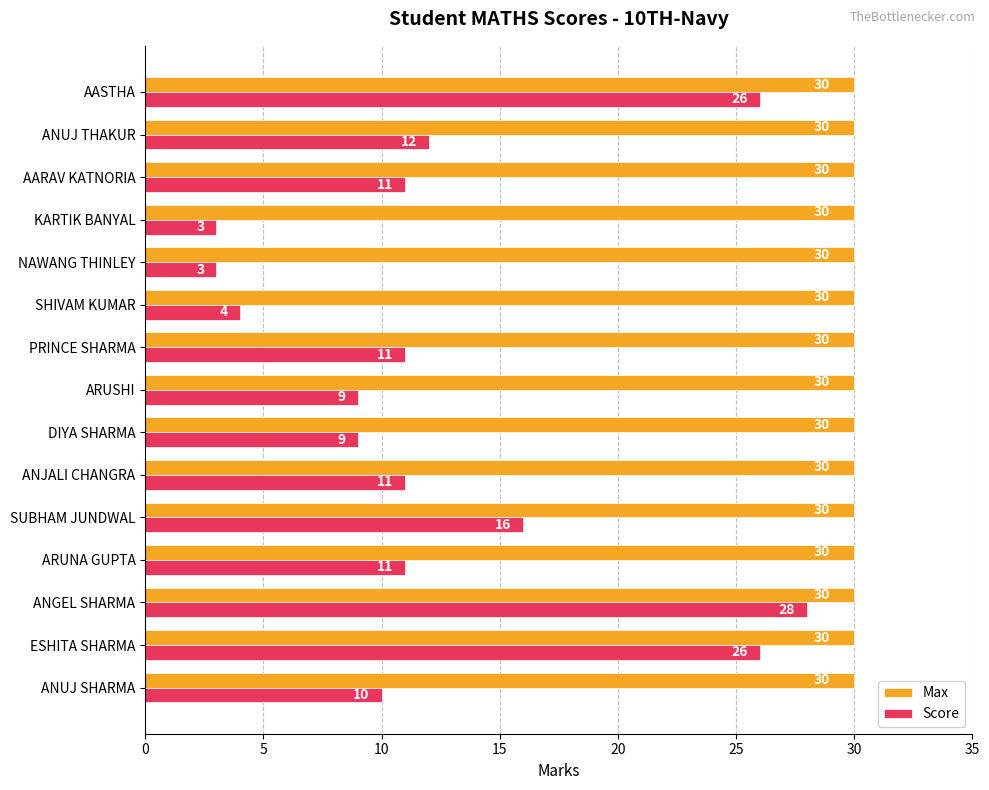

List the series in order of their overall mean, lowest first.

Score, Max